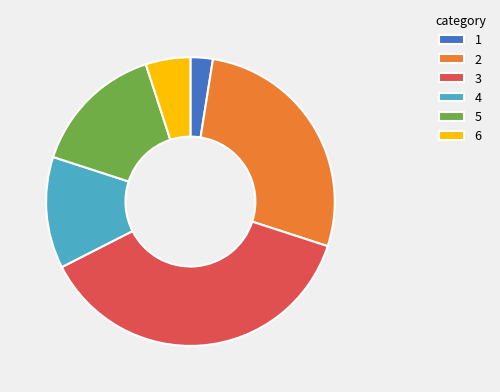

Is the sum of 1 and 4 greater than half?

No